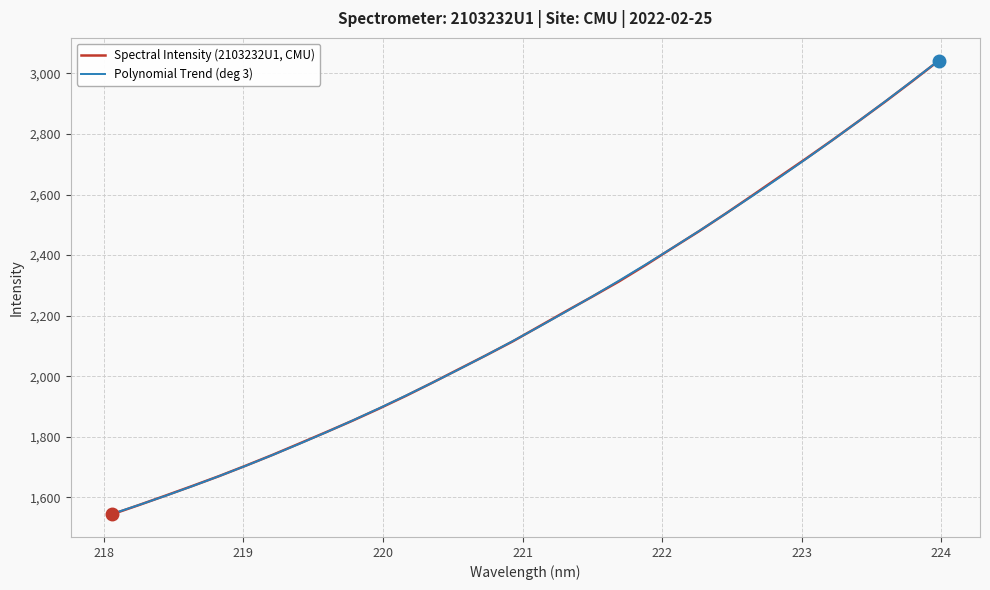

What is the difference between the second highest and minimum values in the Polynomial Trend (deg 3) series?

1428.4